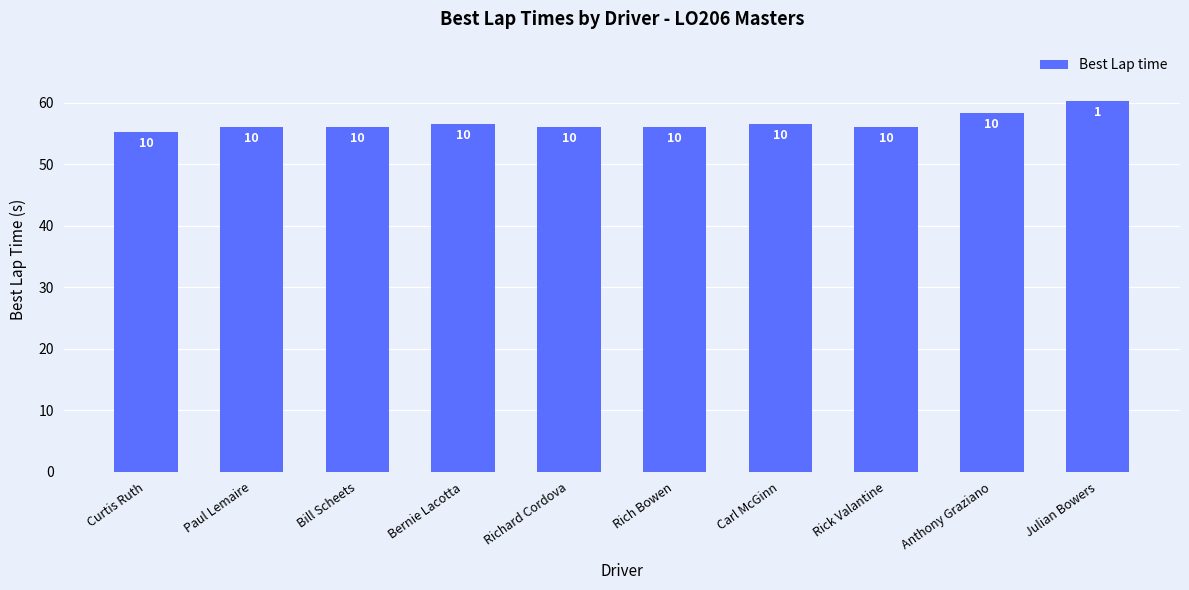

Reading left to right, transcribe all the data shown in this chart.

55.2	56.0	56.0	56.5	56.0	56.0	56.6	56.0	58.3	60.2